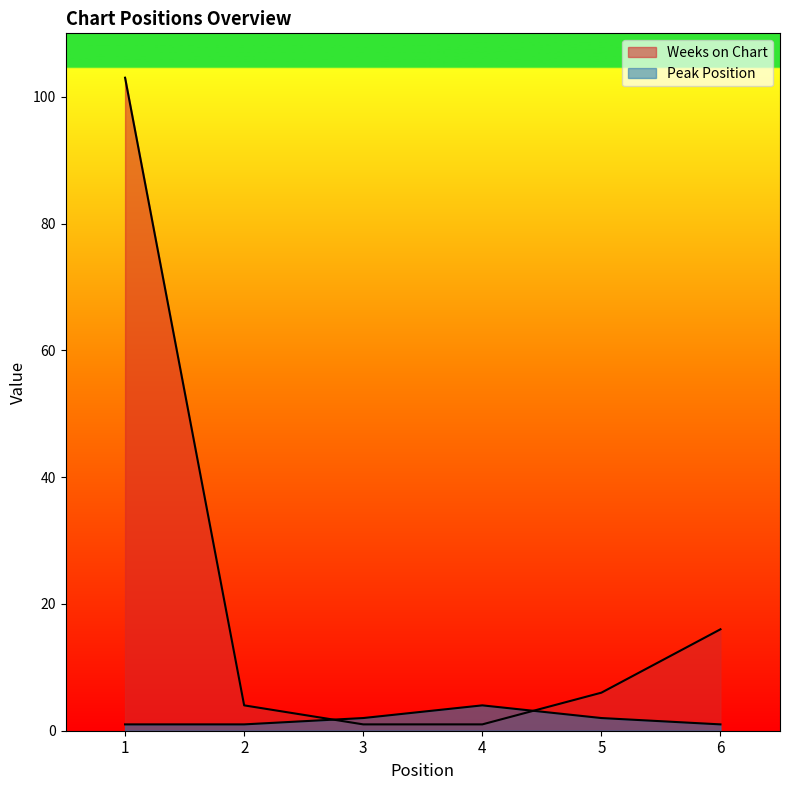

True or false: Peak Position and Weeks on Chart intersect in this chart.

True